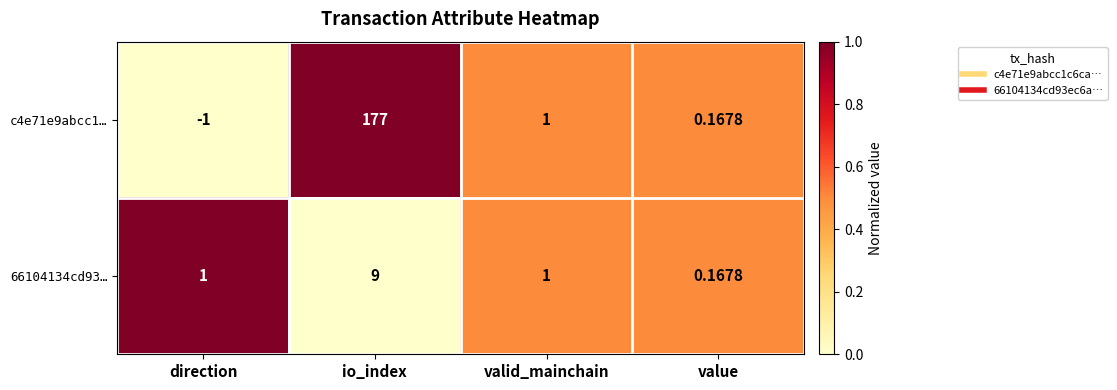

Is the value of 66104134cd93… at direction greater than the value of c4e71e9abcc1… at direction?

Yes